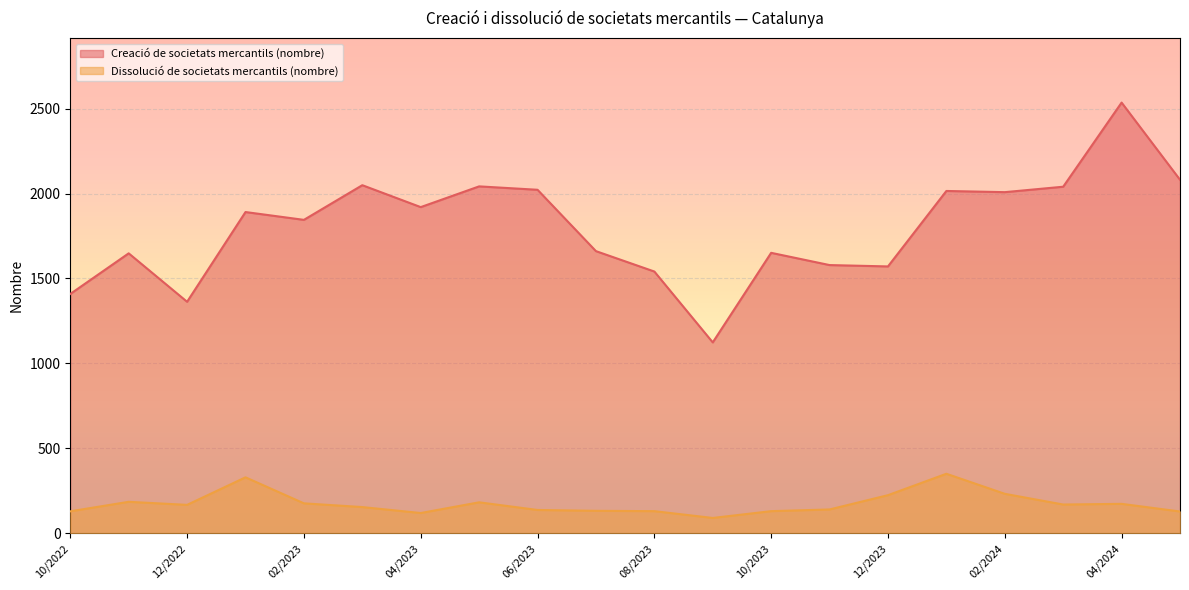

The Creació de societats mercantils (nombre) series shows 1651 at 10/2023. True or false?

True